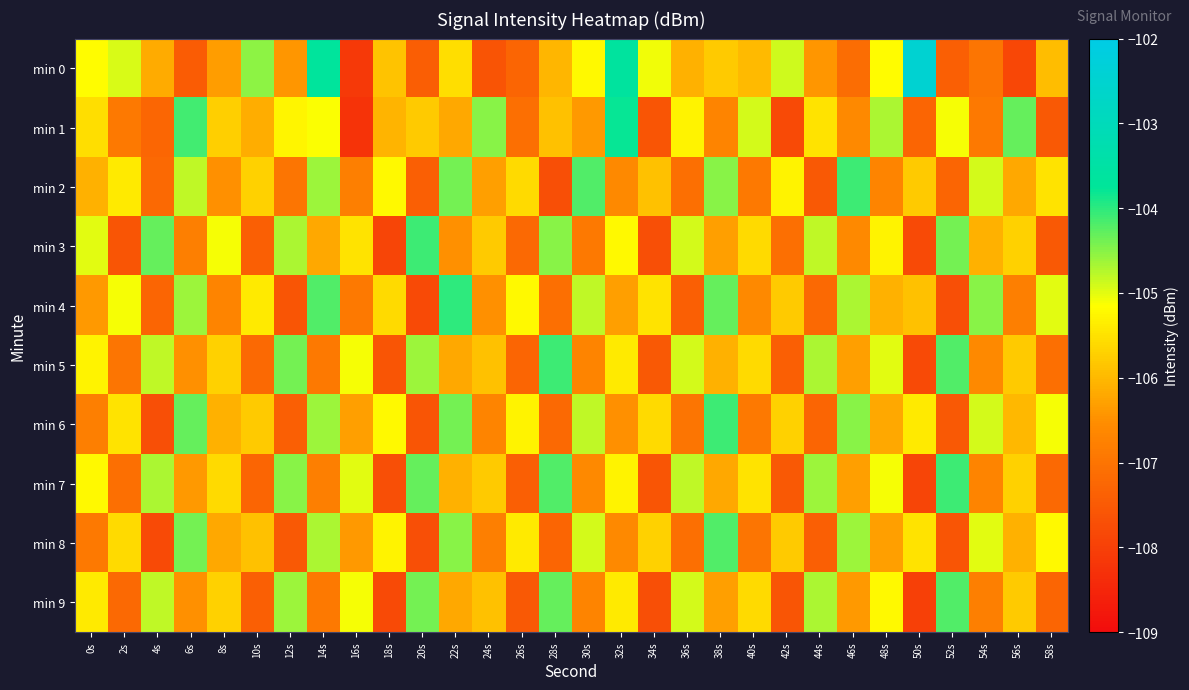

What is the difference between the highest and lowest values at 12s?

3.2